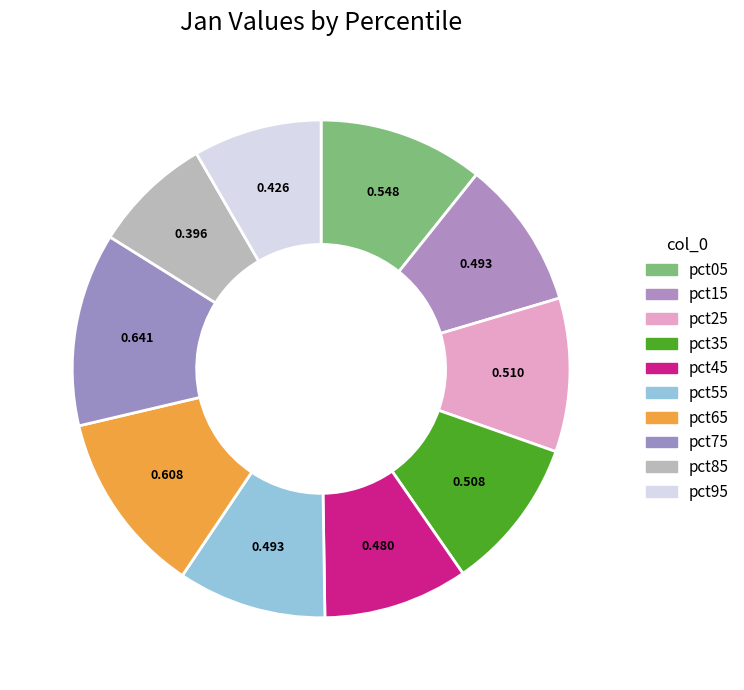

Count the number of slices in the pie.

10